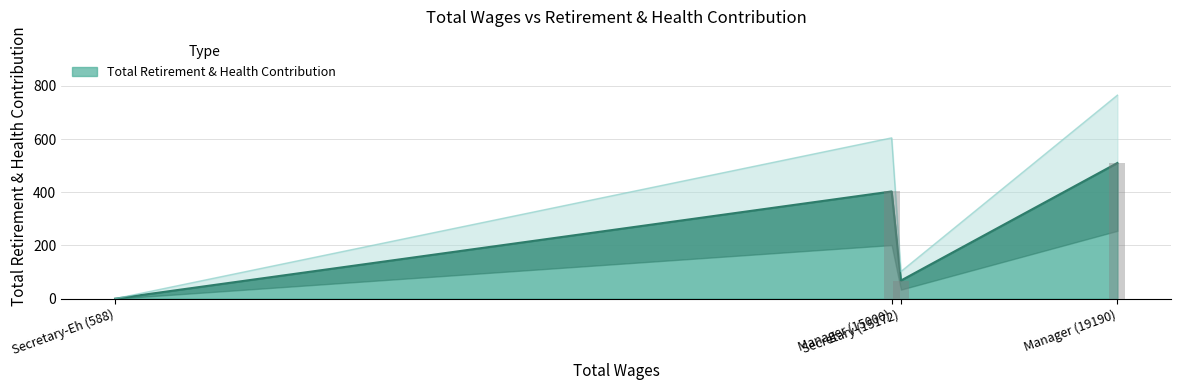

True or false: Total Retirement & Health Contribution has more than 2 points higher than both neighbors.

False